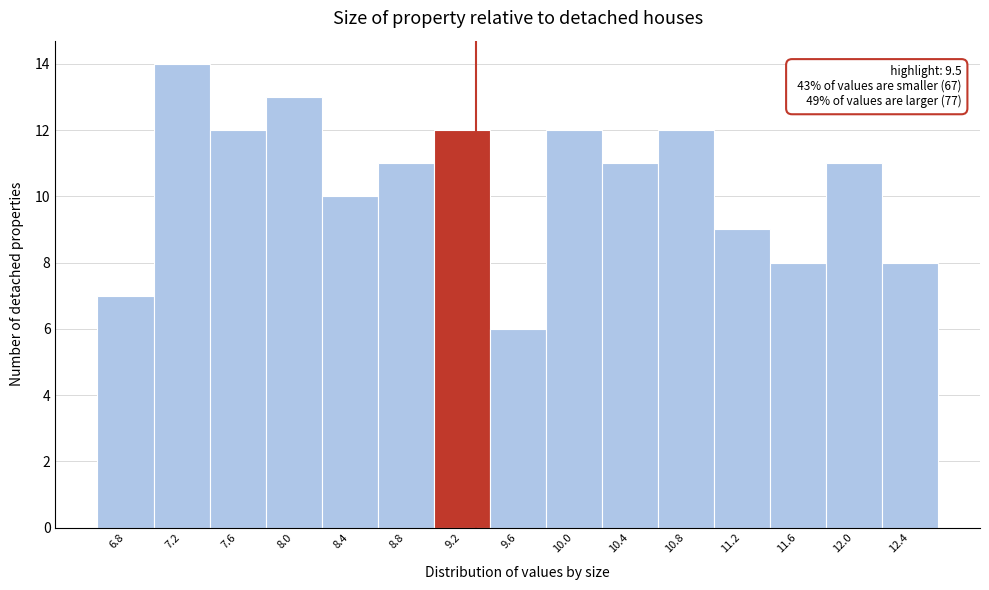

Reading left to right, extract all data points from this chart.

7	14	12	13	10	11	12	6	12	11	12	9	8	11	8